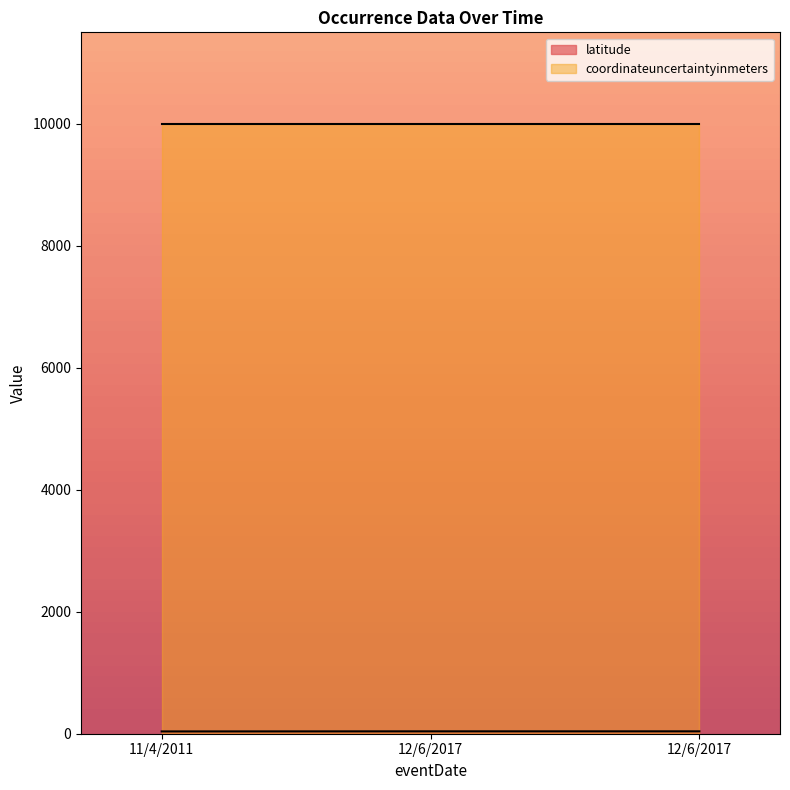

Between 12/6/2017 and 12/6/2017, which is larger?

12/6/2017